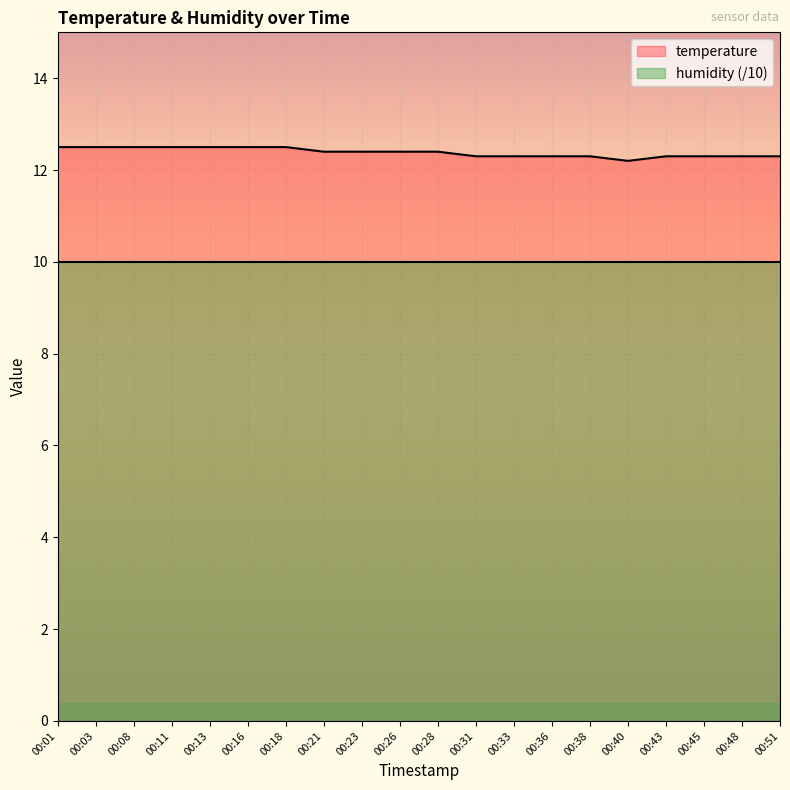

Count the values in the range 12 to 13.

20